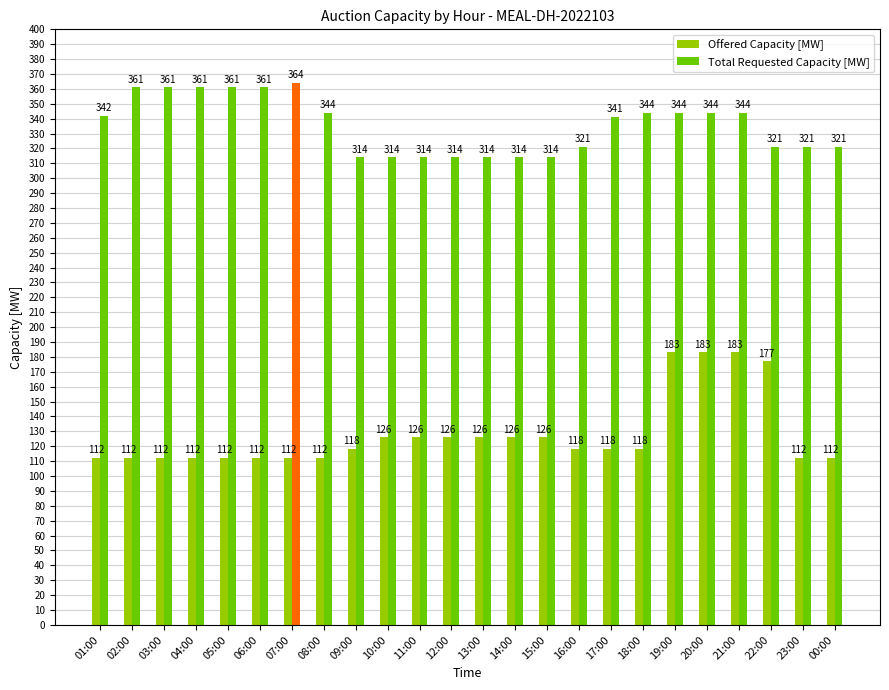

Which series has the largest total across all categories?

Total Requested Capacity [MW]